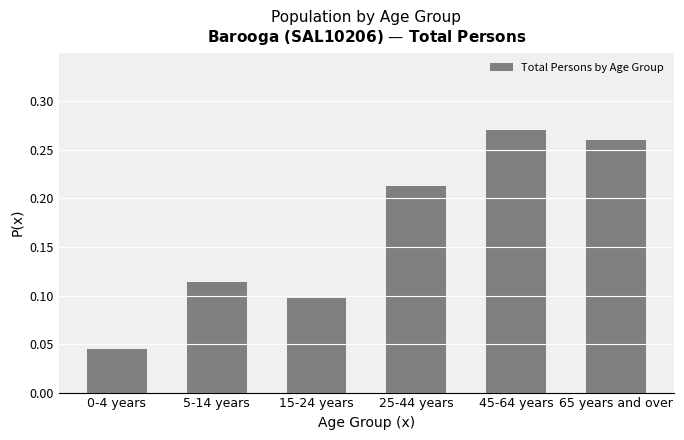

The chart shows a value of 0.0 at 15-24 years. True or false?

False